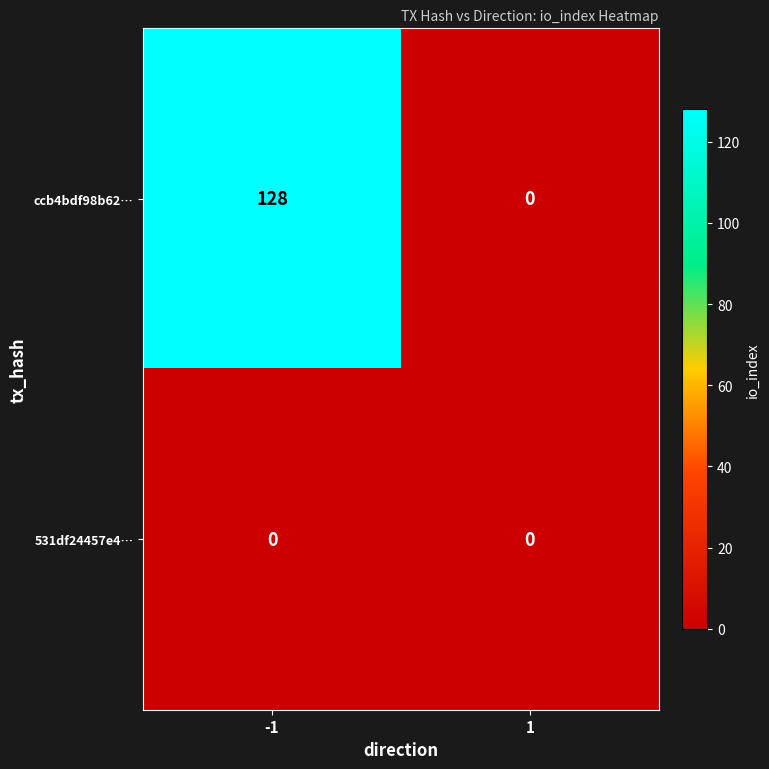

Reading left to right, transcribe all the data shown in this chart.

ccb4bdf98b62…: 128	0
531df24457e4…: 0	0